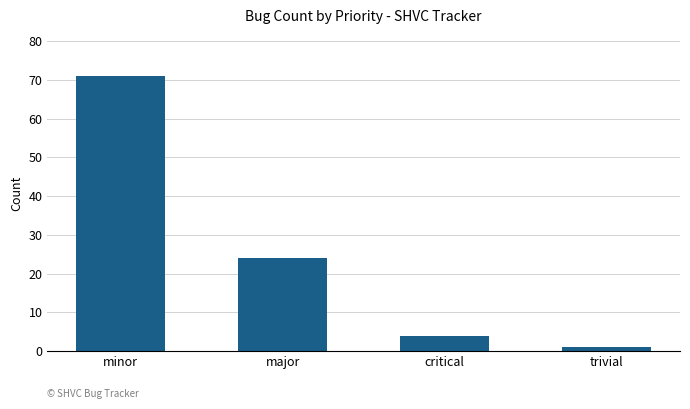

Reading left to right, transcribe all the data shown in this chart.

minor=71	major=24	critical=4	trivial=1